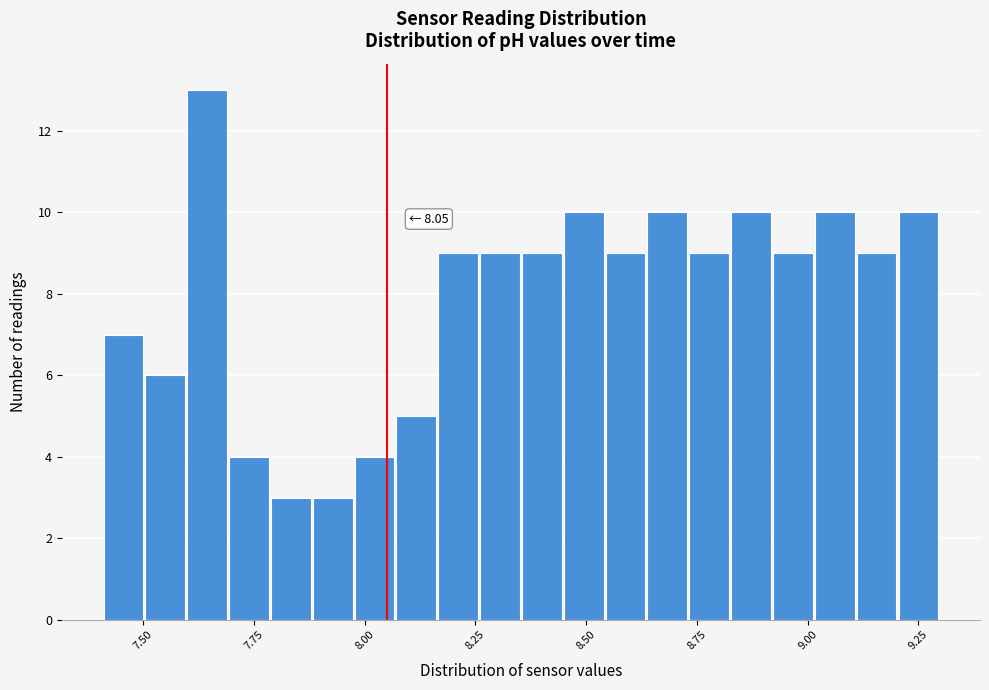

Around what value on the x-axis is the tallest bar? Give the approximate position of its centre, as read against the axis.

7.65